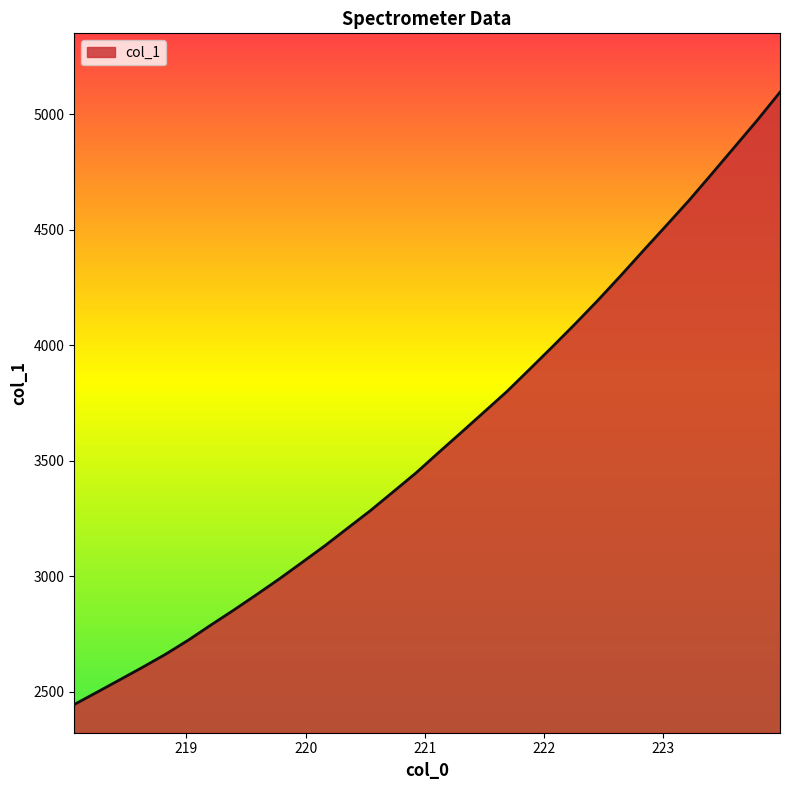

What is the smallest value displayed?

2445.2